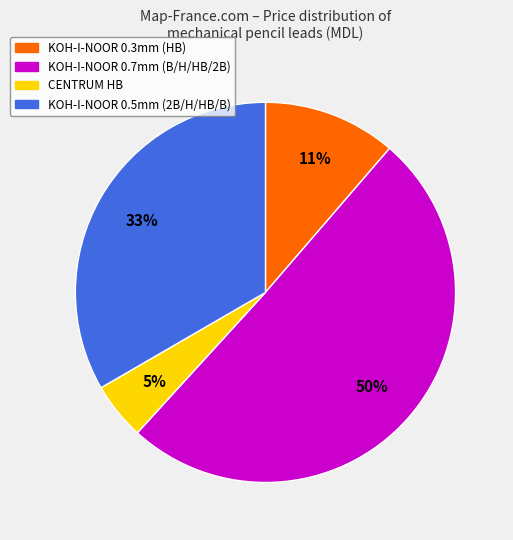

Is there any slice that represents more than half of the pie?

Yes